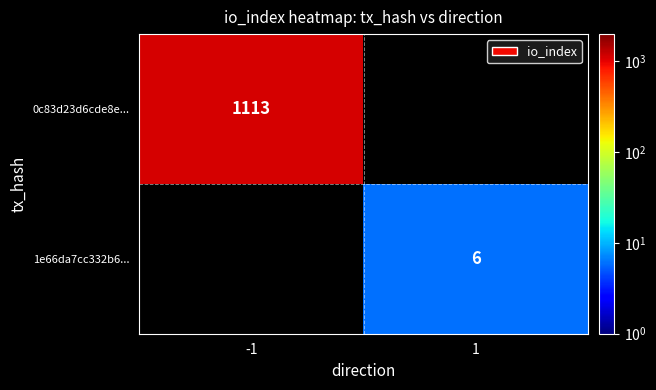

Is the value of 1e66da7cc332b6... at 1 greater than the value of 0c83d23d6cde8e... at -1?

No